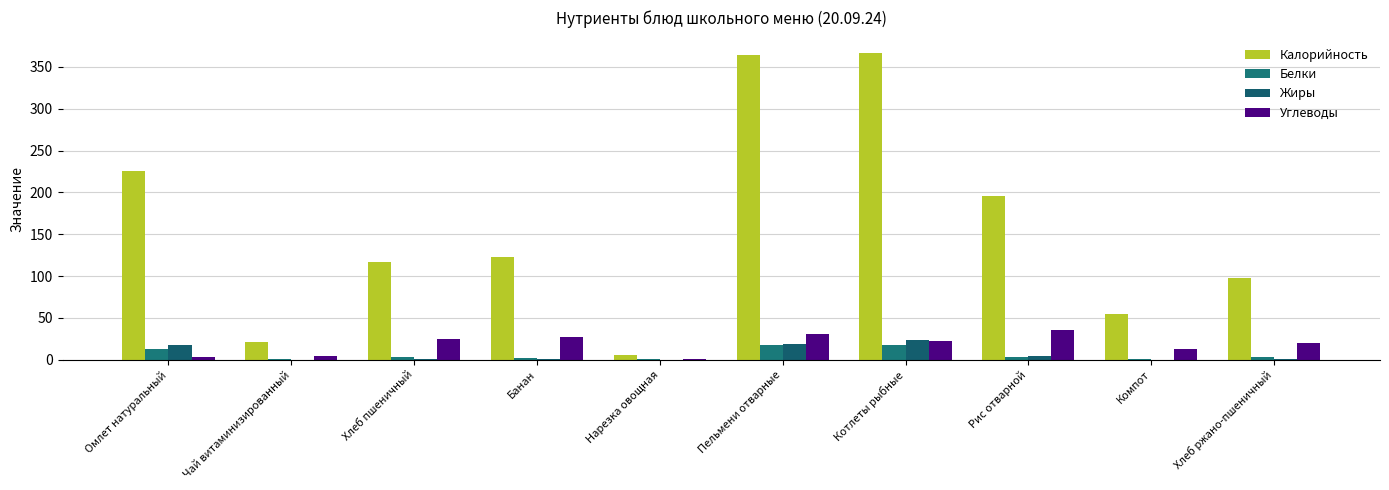

What are all the series names shown in the legend?

Калорийность, Белки, Жиры, Углеводы